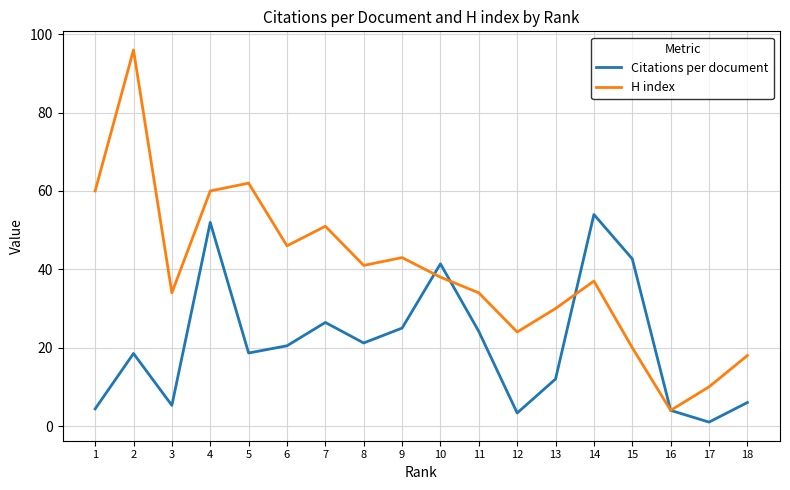

What is the highest value of the Citations per document series?

54.0